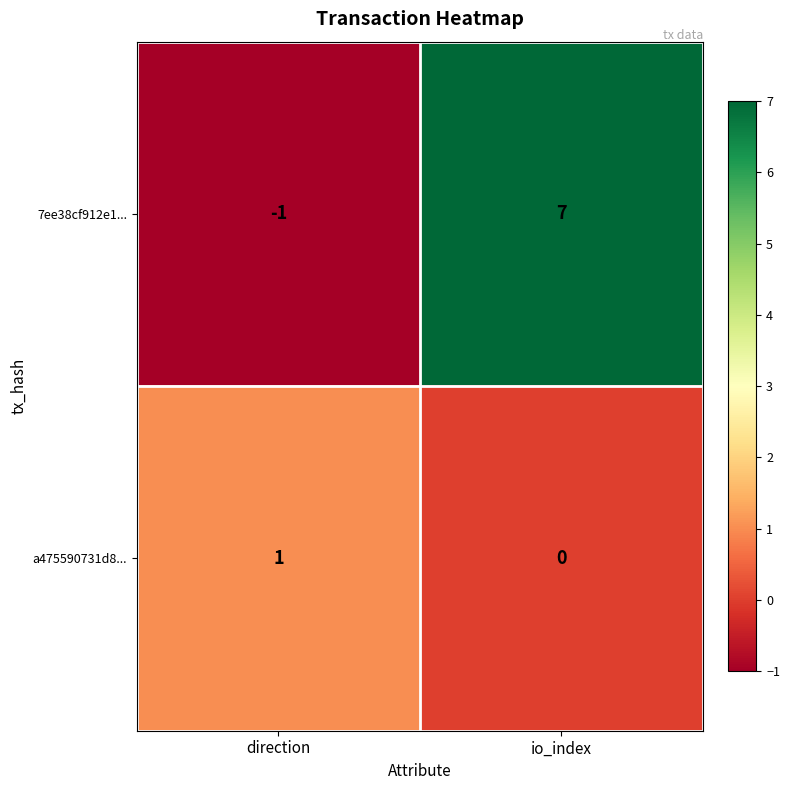

At how many categories does at least one series exceed 5?

1